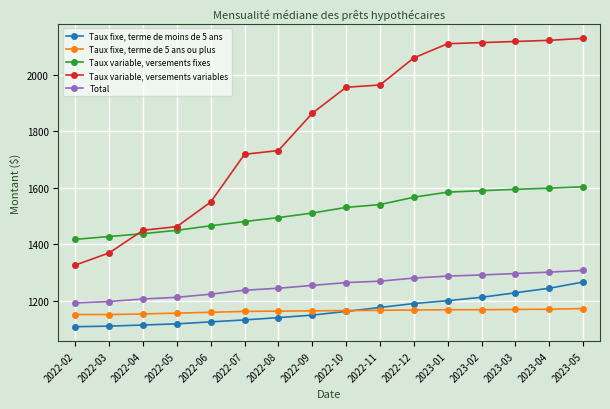

What is the sum of all Taux variable, versements fixes values?

24299